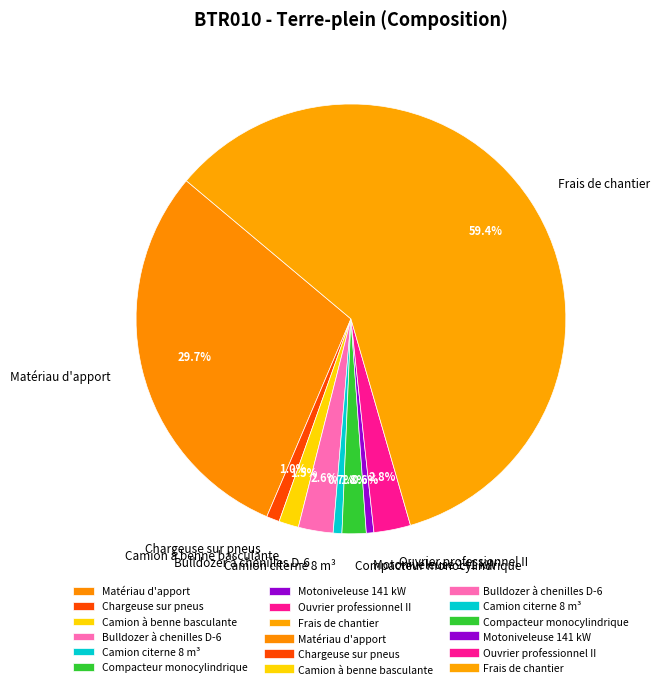

To the nearest percent, what is the difference between the largest and smallest slice percentages?

59%